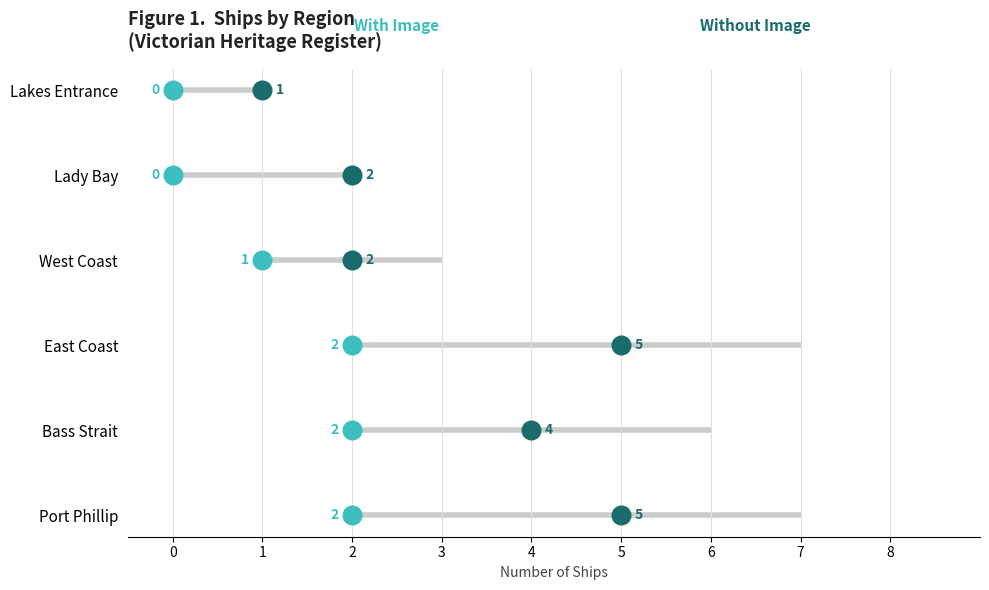

Which series has the widest spread of Y values?

Without Image